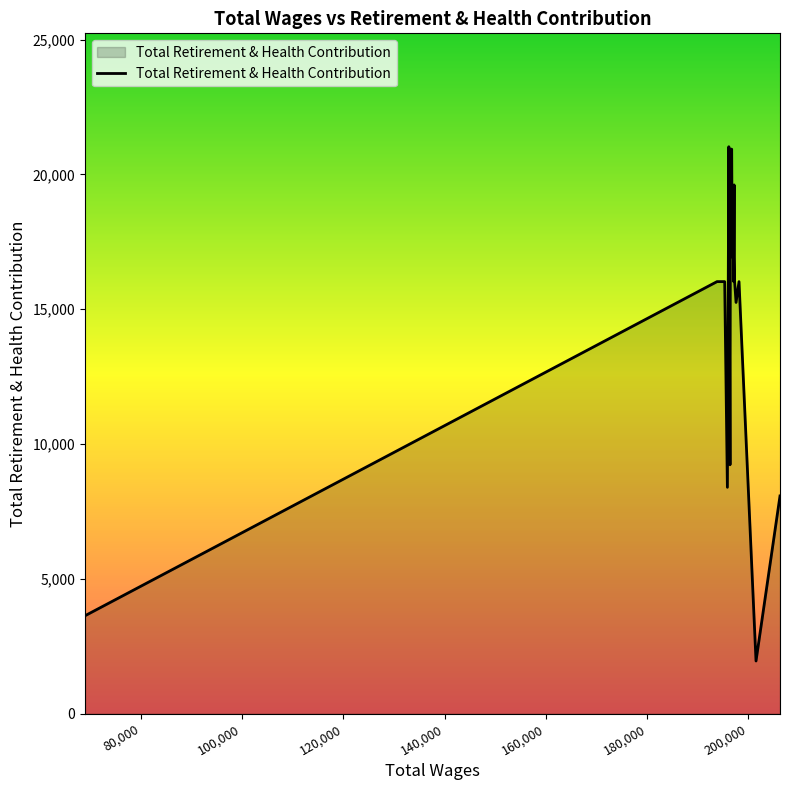

What is the smallest value displayed?

1955